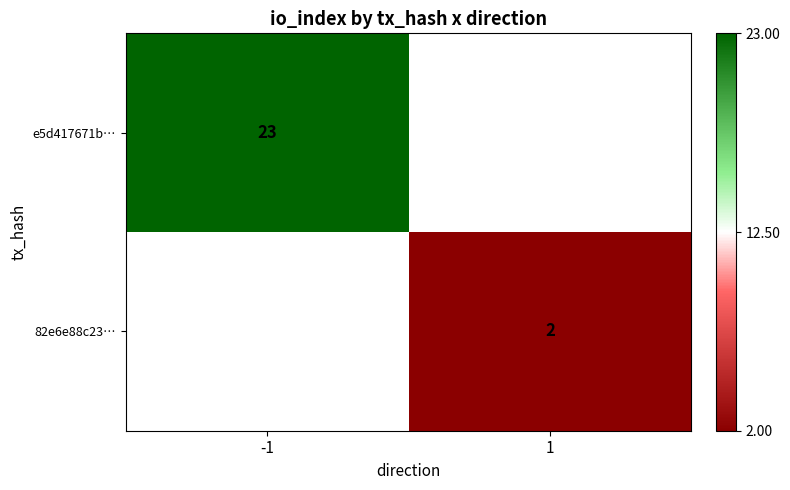

True or false: e5d417671b… has a value of 32.2 at -1.

False